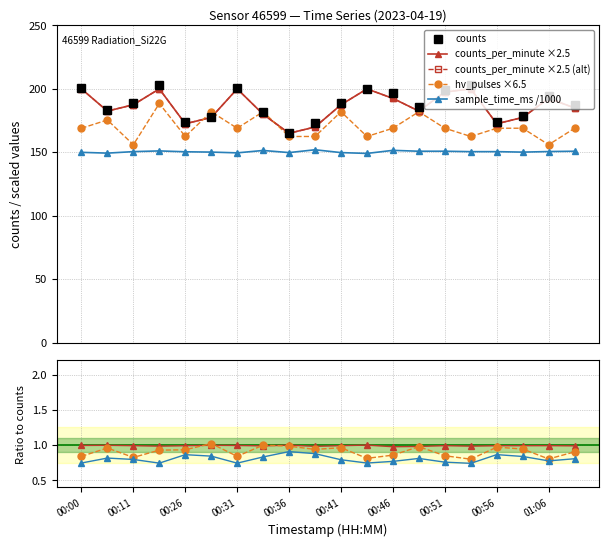

True or false: counts has a value of 38.8 at 00:33.

False